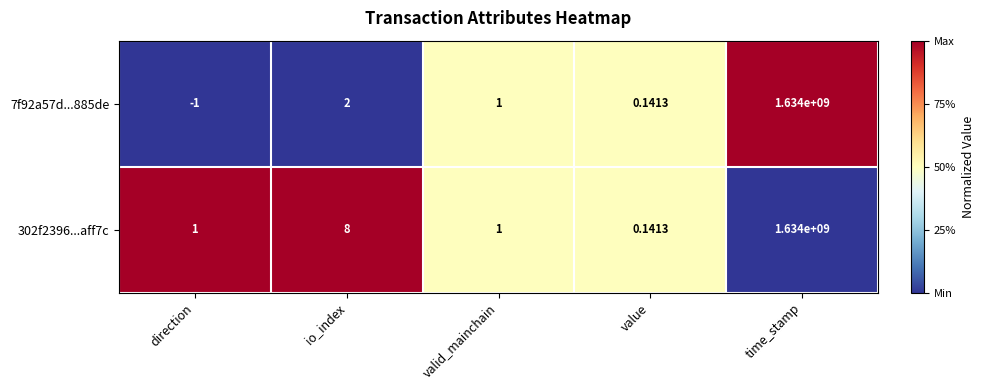

At which label does 302f2396...aff7c reach its peak?

time_stamp